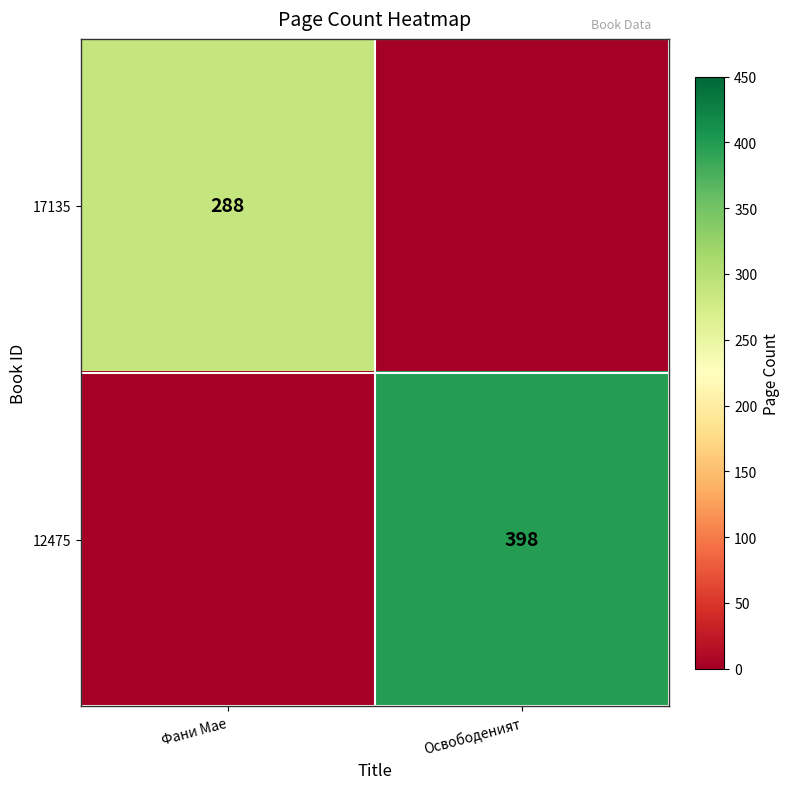

Is the value of 17135 at Фани Мае greater than the value of 12475 at Освободеният?

No